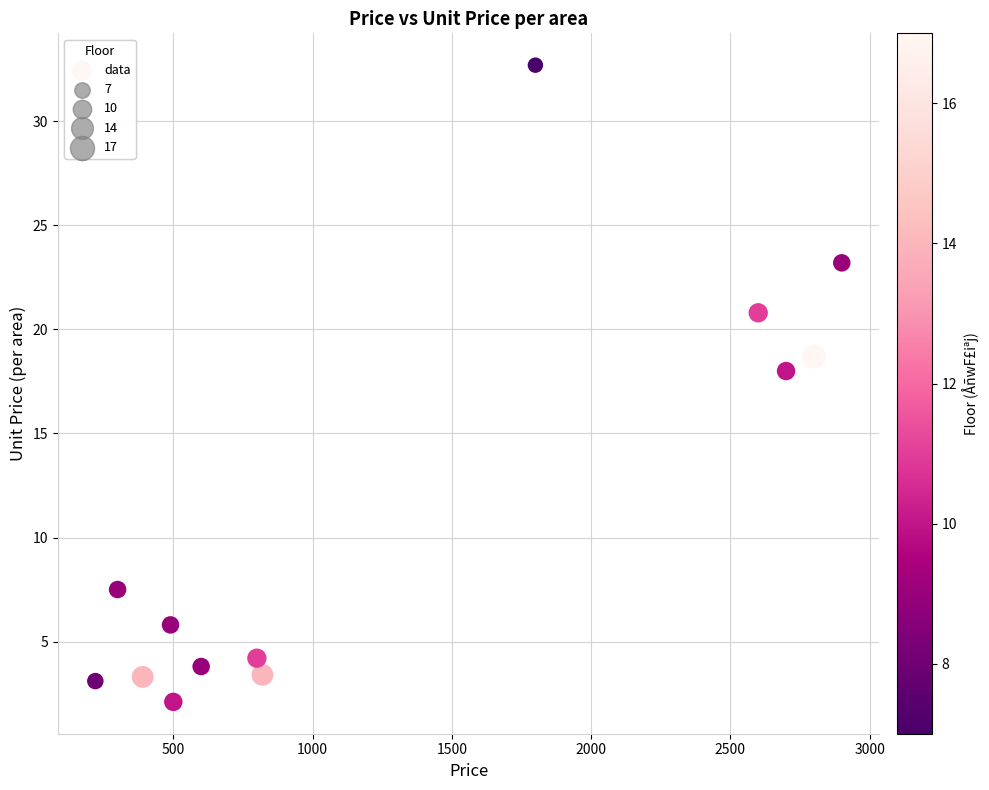

What is the range of X values (max minus min)?

2680.0